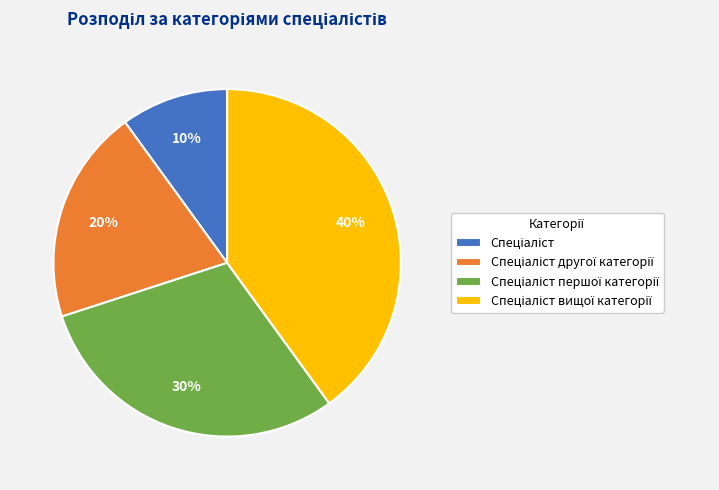

How many segments does this pie chart have?

4